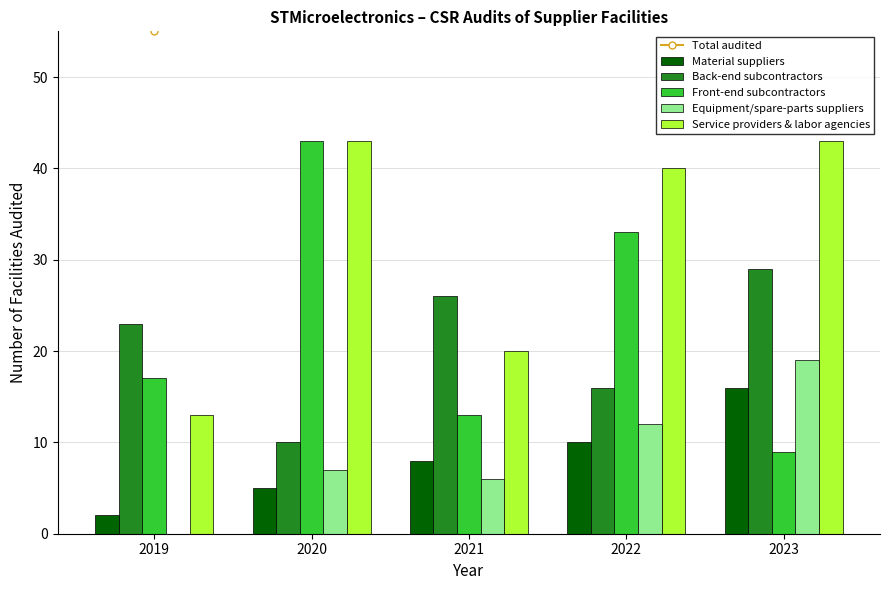

Which series has the widest spread of values?

Total audited